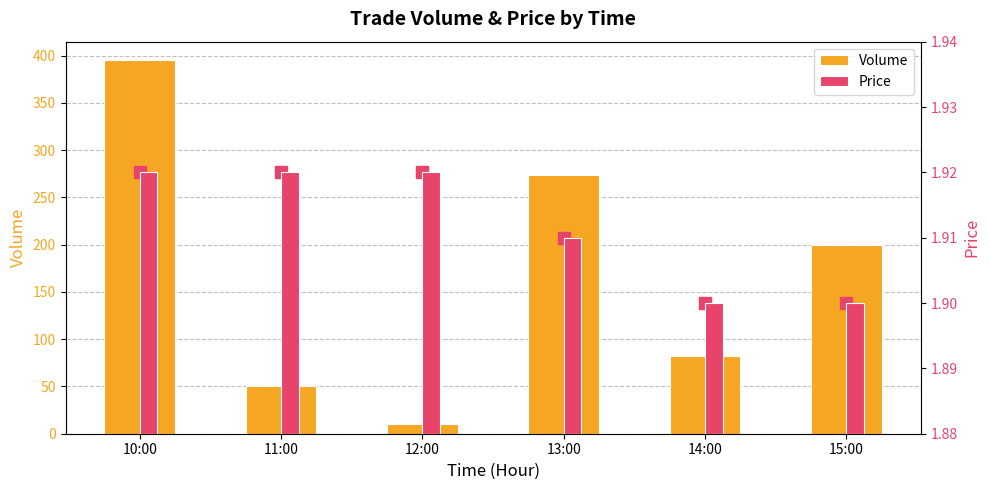

Rank the series by their average value, from lowest to highest.

Price, Volume